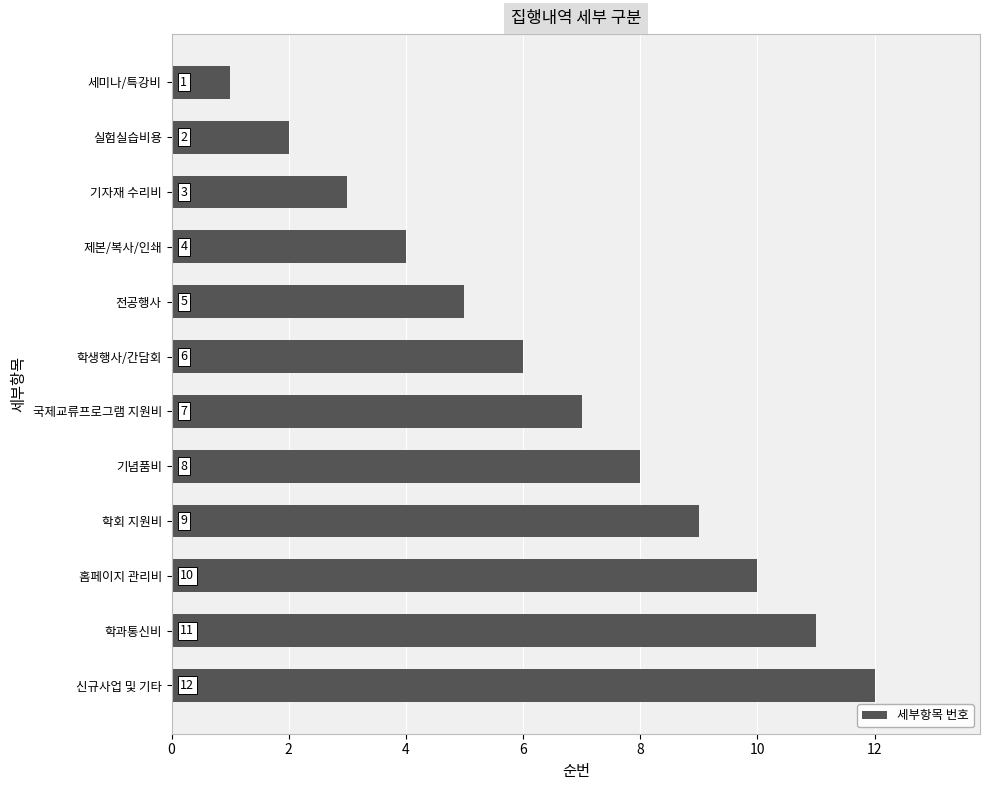

Does the chart contain any negative values?

No